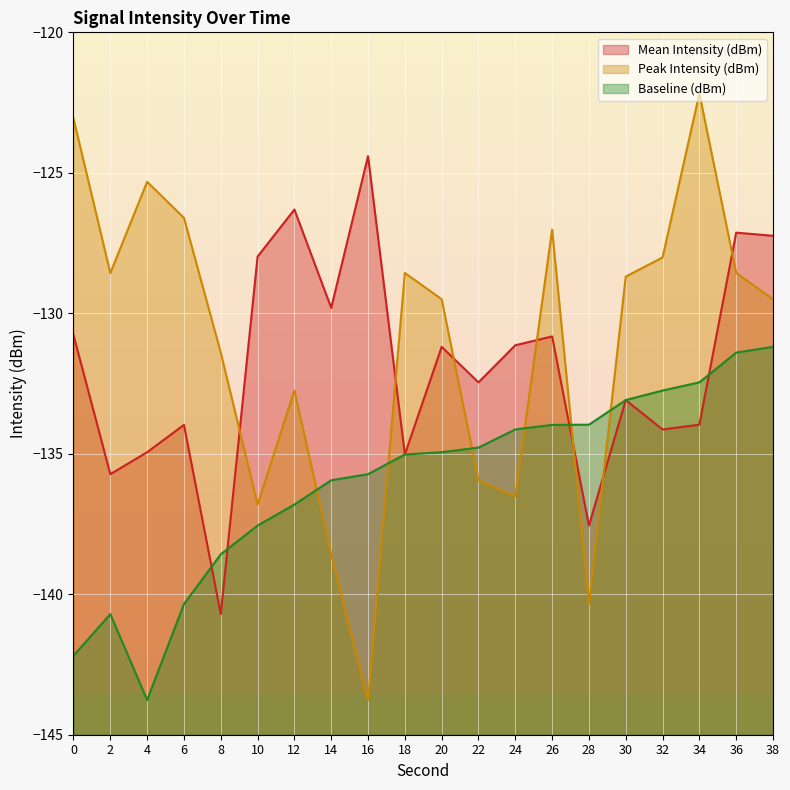

Rank the series by their average value, from highest to lowest.

Peak Intensity (dBm), Mean Intensity (dBm), Baseline (dBm)